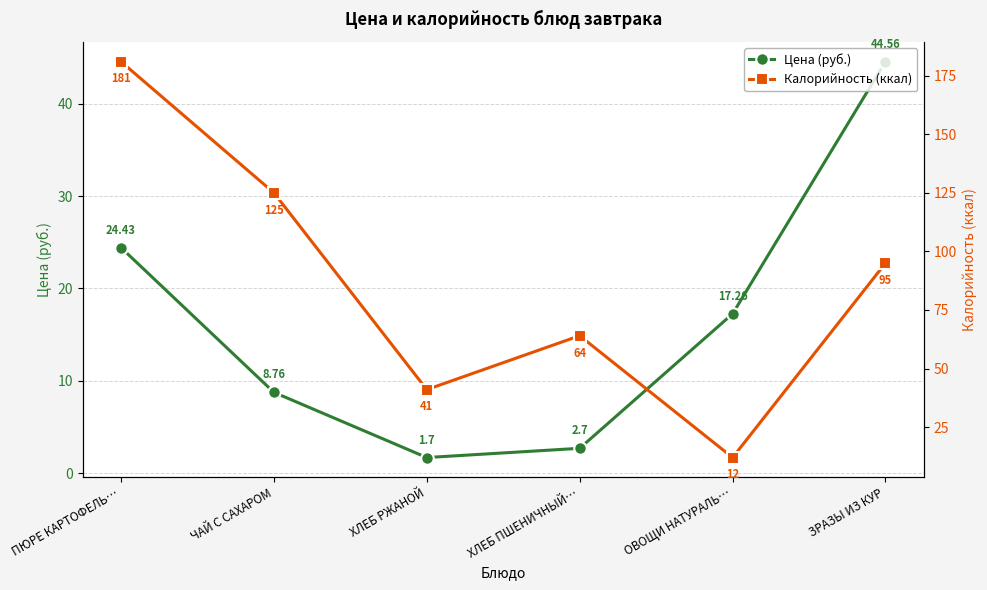

What is the label of the 3rd point from the left?

ХЛЕБ РЖАНОЙ